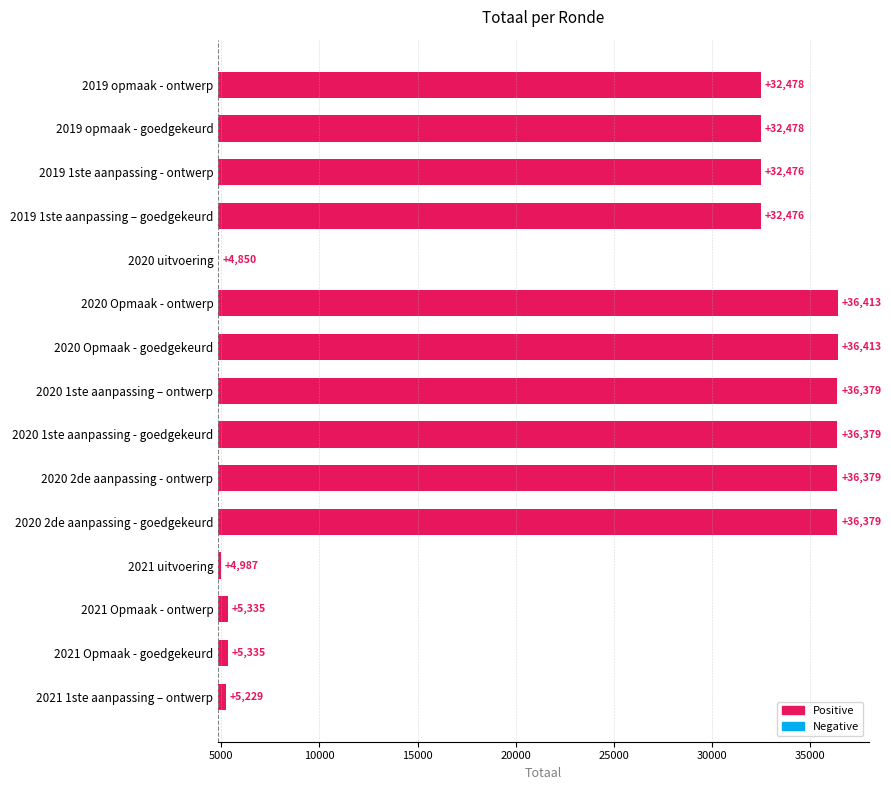

Is it true that the value at 2019 opmaak - goedgekeurd is 14545?

False